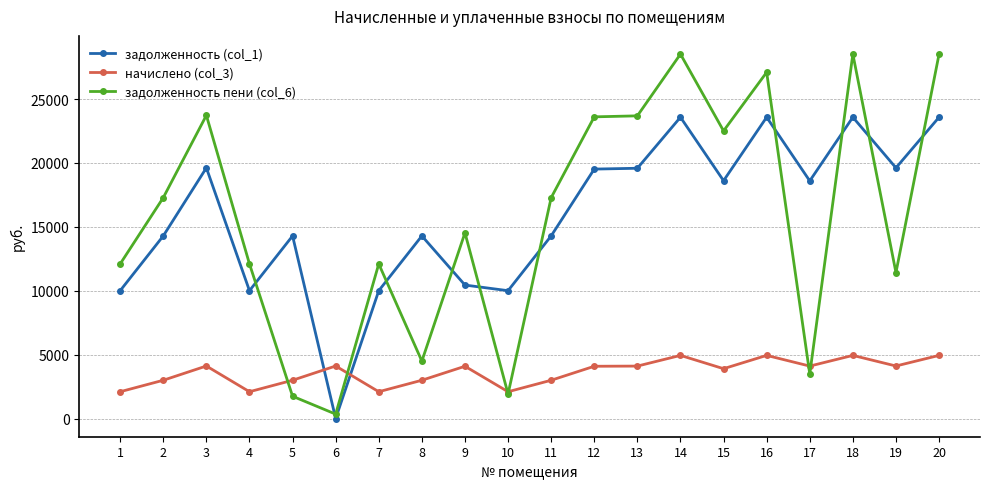

Does the chart display data point markers on the line(s)?

Yes